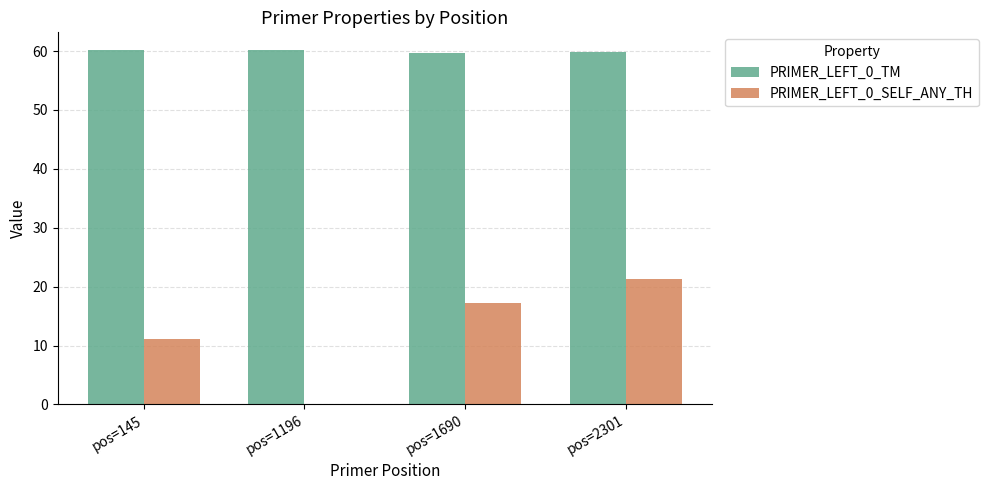

The value of PRIMER_LEFT_0_TM at pos=145 is 19.8. True or false?

False